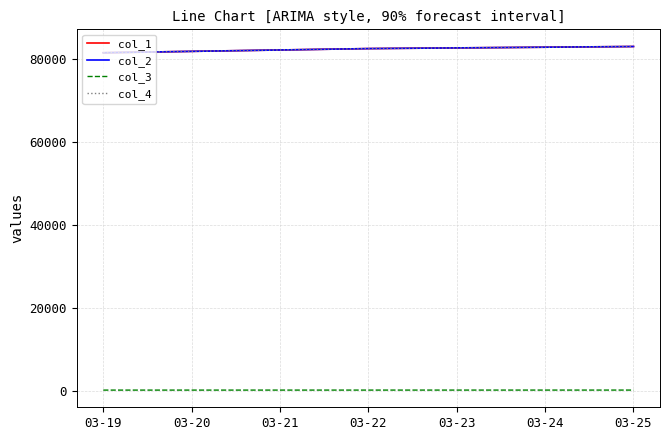

What is the difference between the maximum and second lowest values in the col_4 series?

500